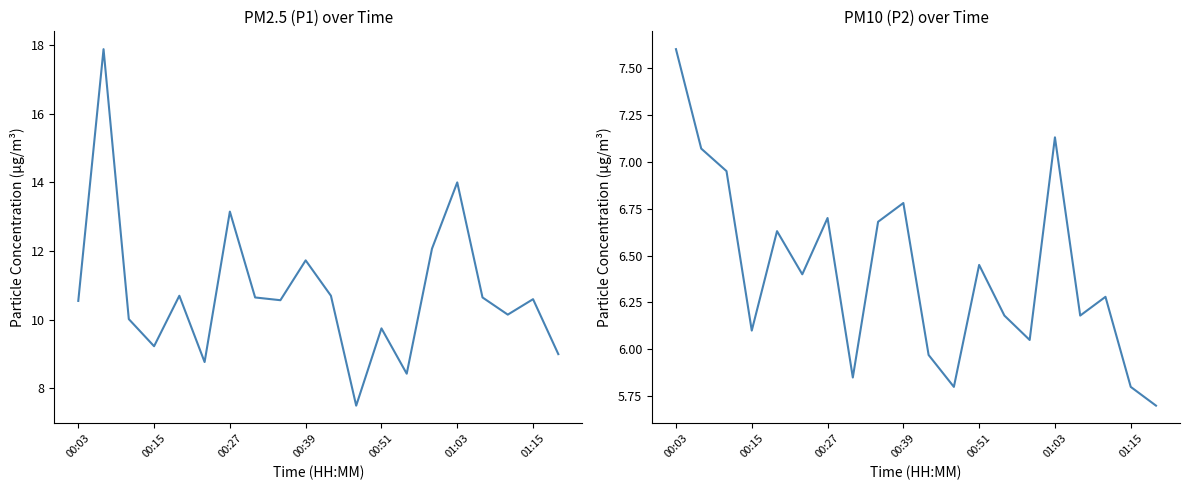

List the series in order of their peak value, highest first.

P1, P2